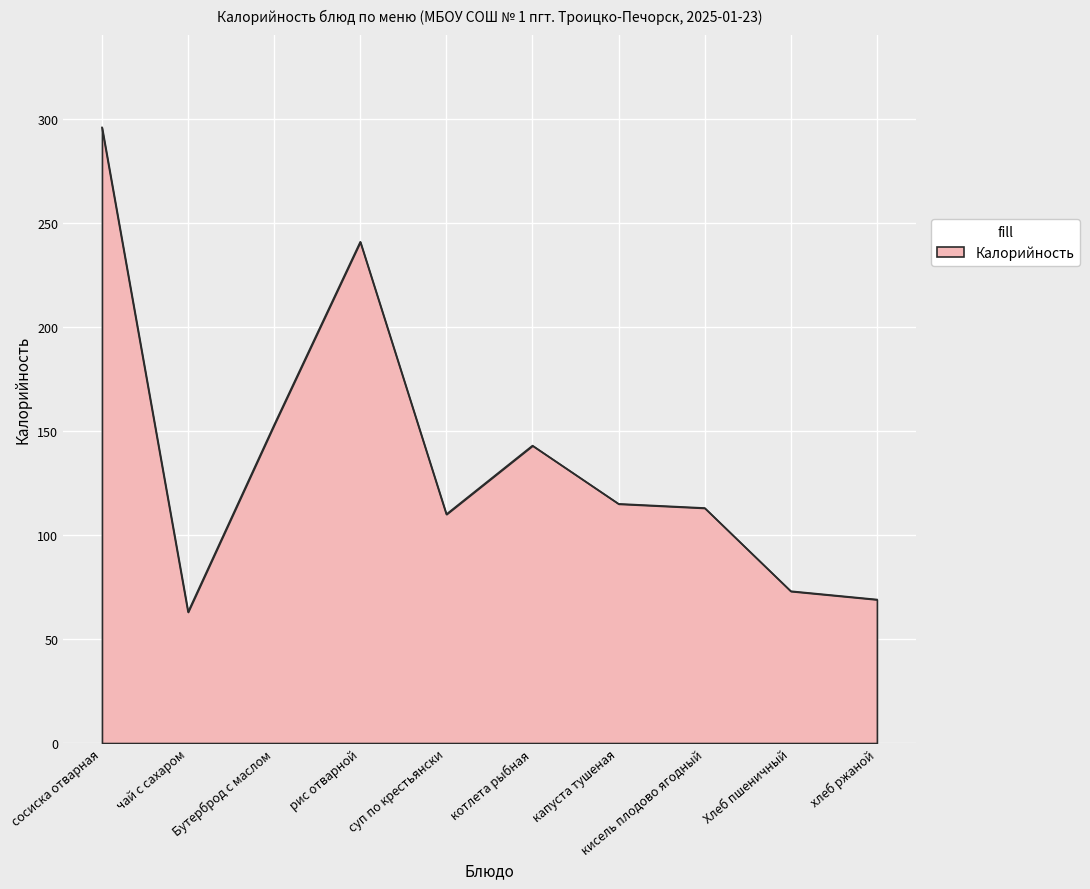

What is the difference between the maximum and minimum values?

233